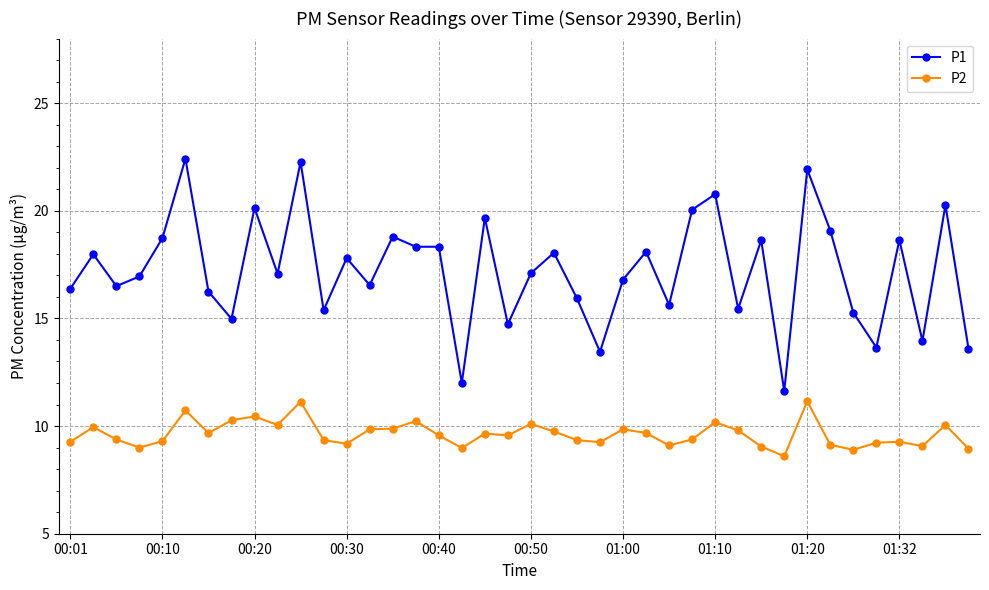

What is the maximum value for P1?

22.4